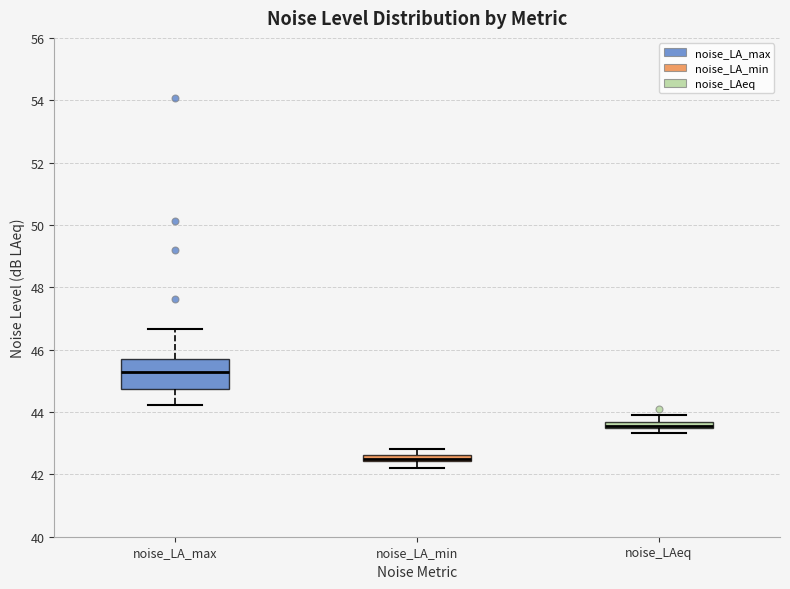

Which box's median line is the lowest?

noise_LA_min